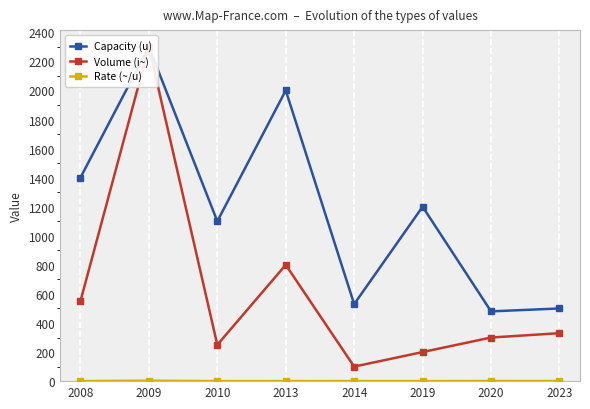

What is the spread (max minus min) of values at 2019?

1199.8